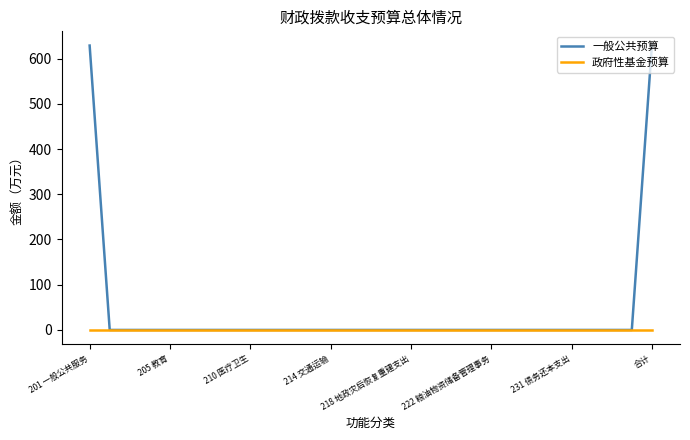

Which series has the widest spread of values?

一般公共预算